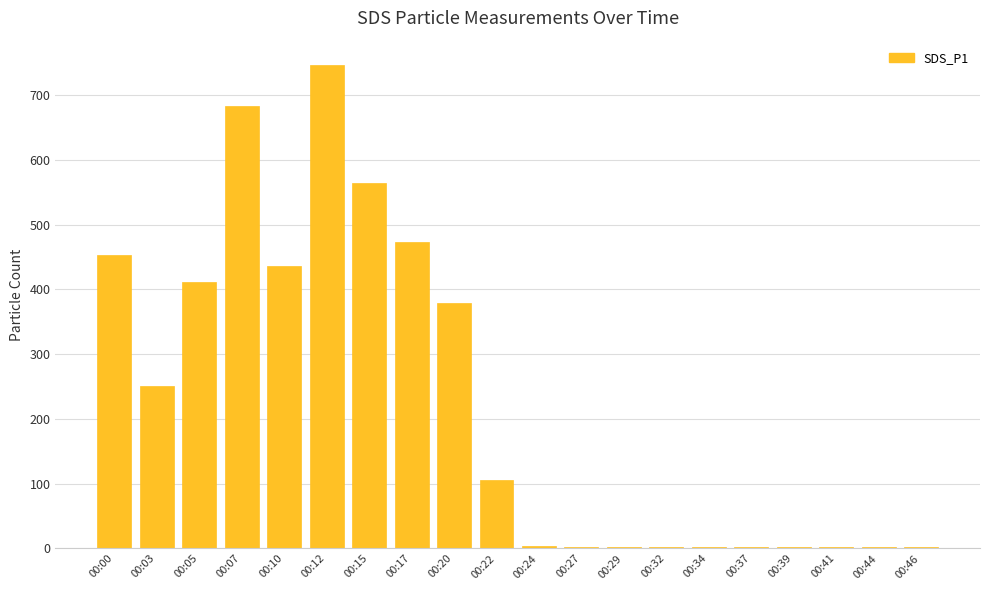

What is the change in value from 00:10 to 00:37?

-434.3